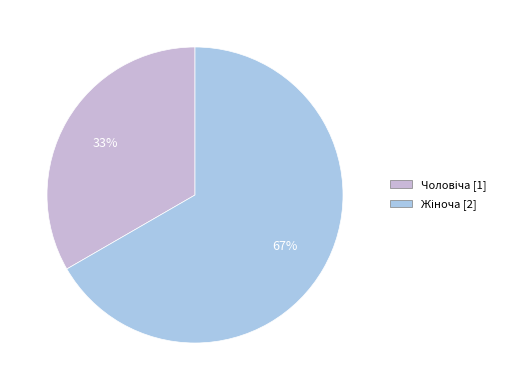

To the nearest percent, what is the average slice percentage?

50%